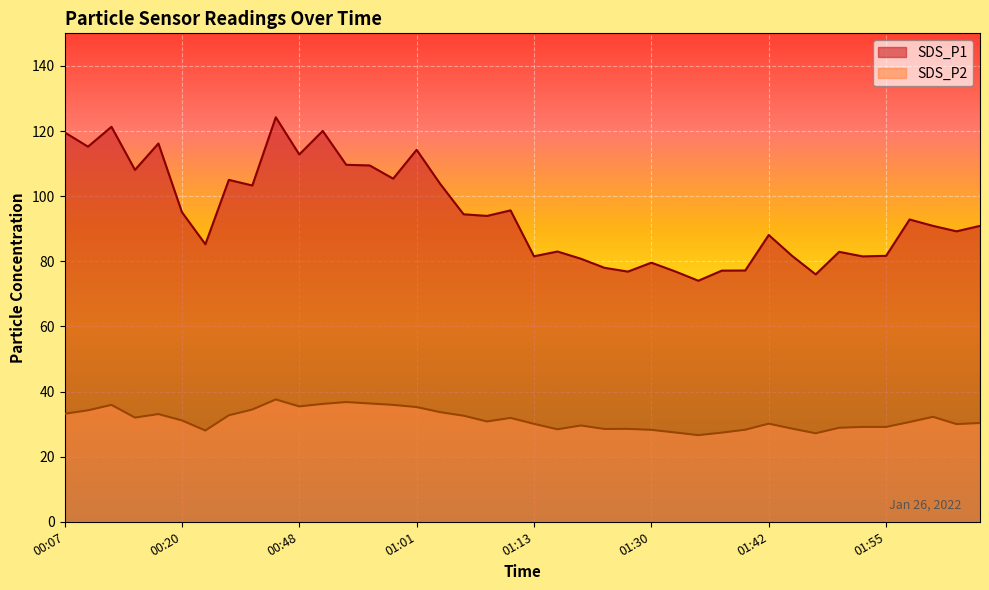

Reading left to right, extract all data points from this chart.

SDS_P1: 119.6	115.2	121.3	108.1	116.2	95.1	85.2	105.0	103.3	124.2	112.8	120.0	109.6	109.4	105.4	114.2	103.8	94.4	93.9	95.6	81.5	83.0	80.8	78.0	76.8	79.6	76.9	74.0	77.1	77.2	88.1	81.6	76.0	82.9	81.5	81.7	92.8	90.9	89.2	90.9
SDS_P2: 33.2	34.2	35.9	32.0	33.1	31.1	28.0	32.7	34.5	37.6	35.4	36.2	36.8	36.3	35.9	35.2	33.7	32.6	30.8	31.9	30.1	28.4	29.6	28.5	28.5	28.2	27.4	26.6	27.4	28.3	30.1	28.6	27.2	28.9	29.1	29.1	30.6	32.2	30.0	30.3